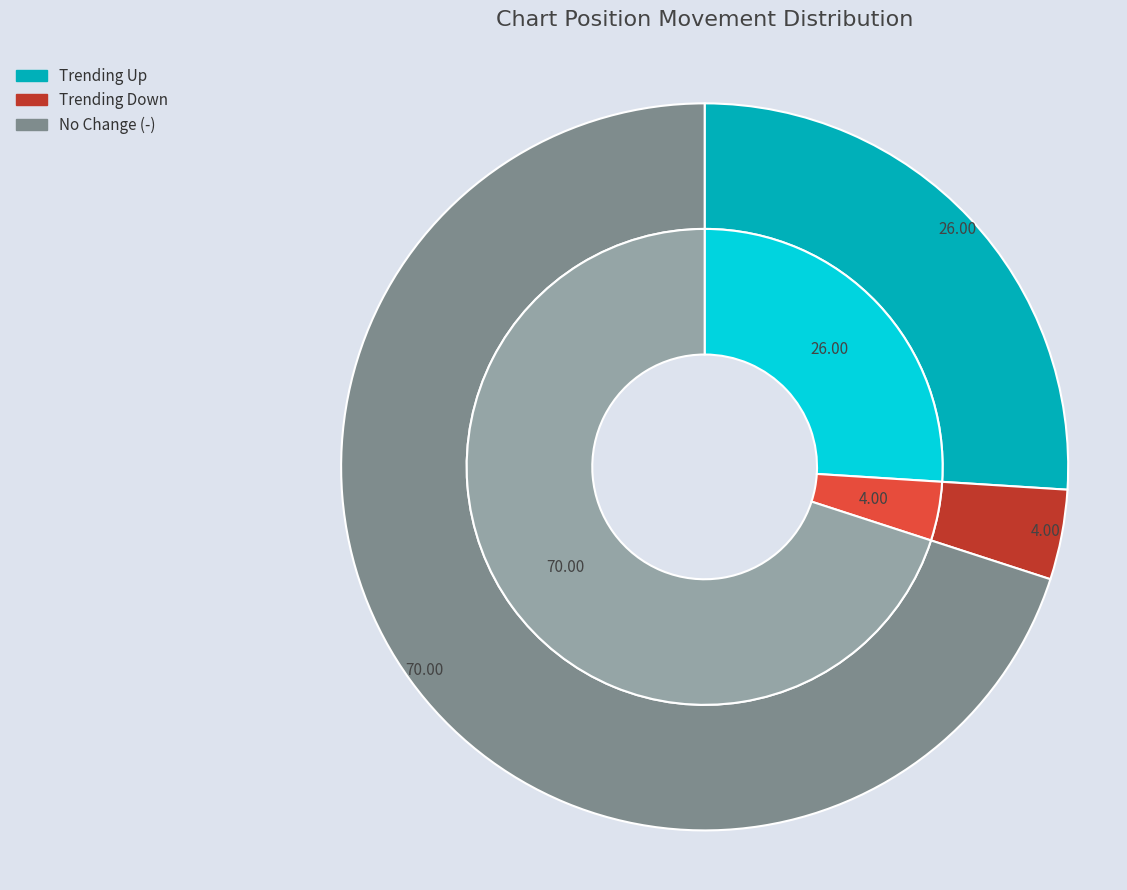

How many slices are in this pie chart?

3